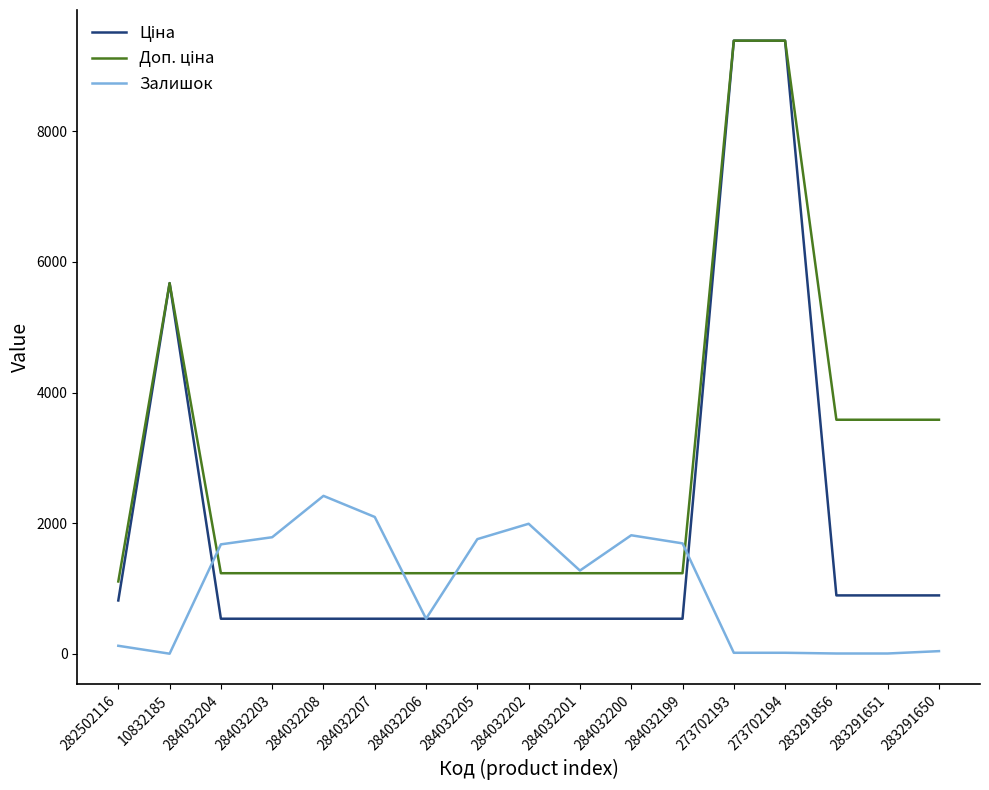

Between 284032207 and 284032206, which series saw the biggest shift?

Залишок